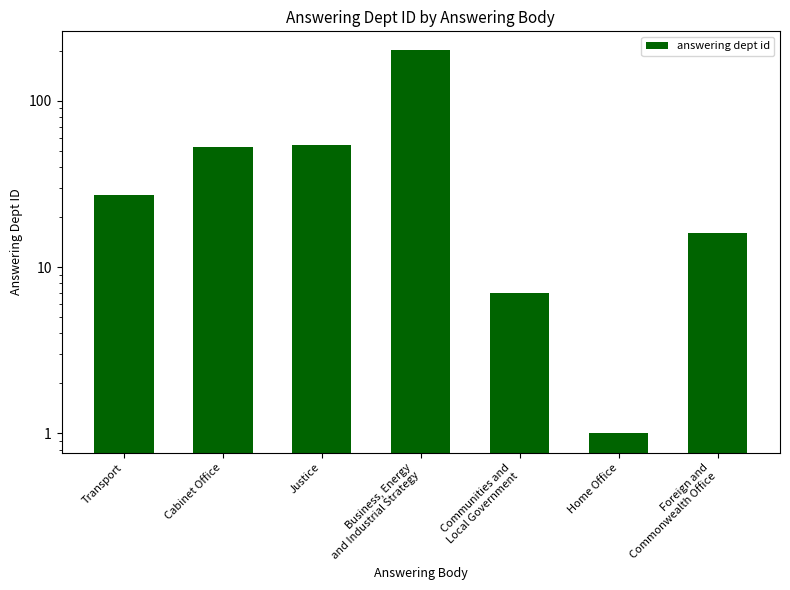

At which label does the data first exceed 27?

Cabinet Office